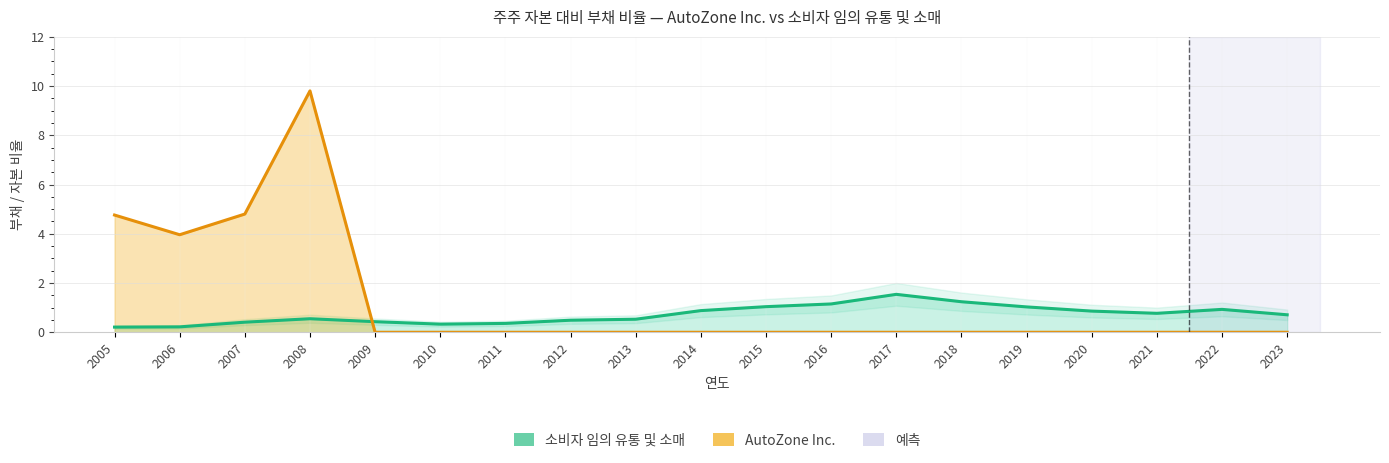

What is the difference between the AutoZone Inc. values at 2013 and 2006?

4.0